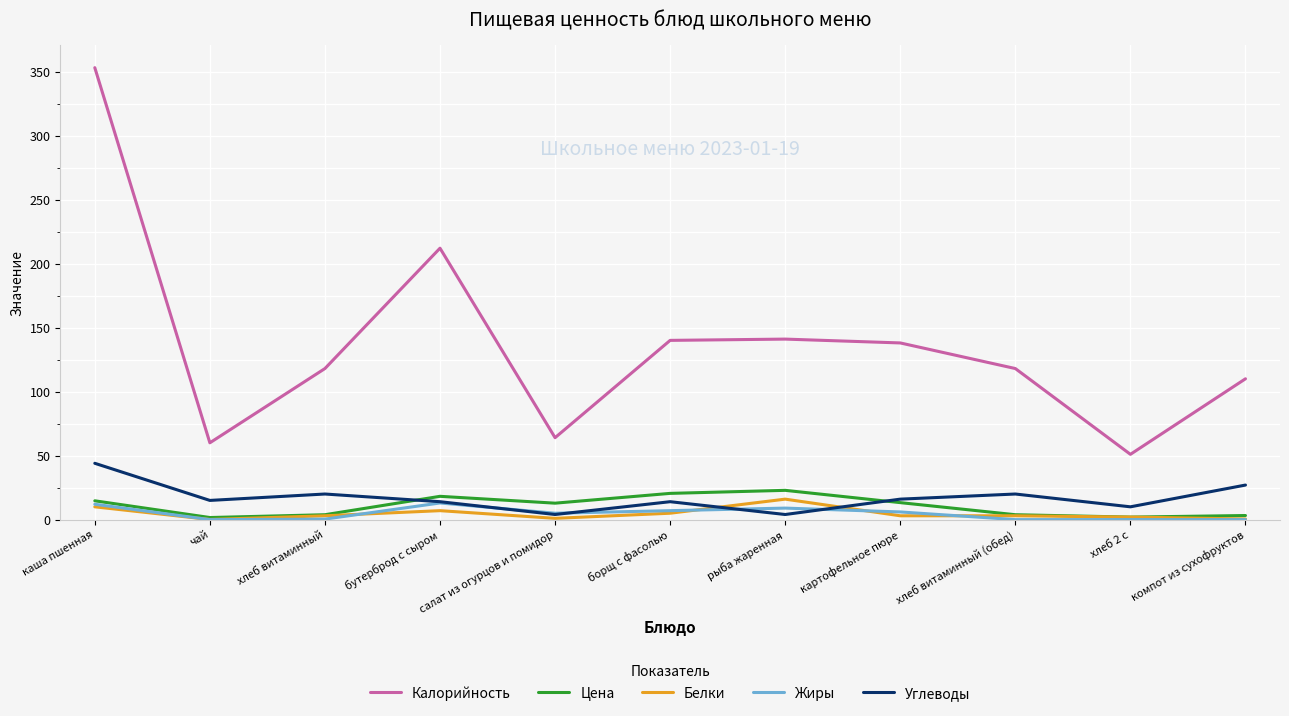

Count the number of categories in the chart.

11